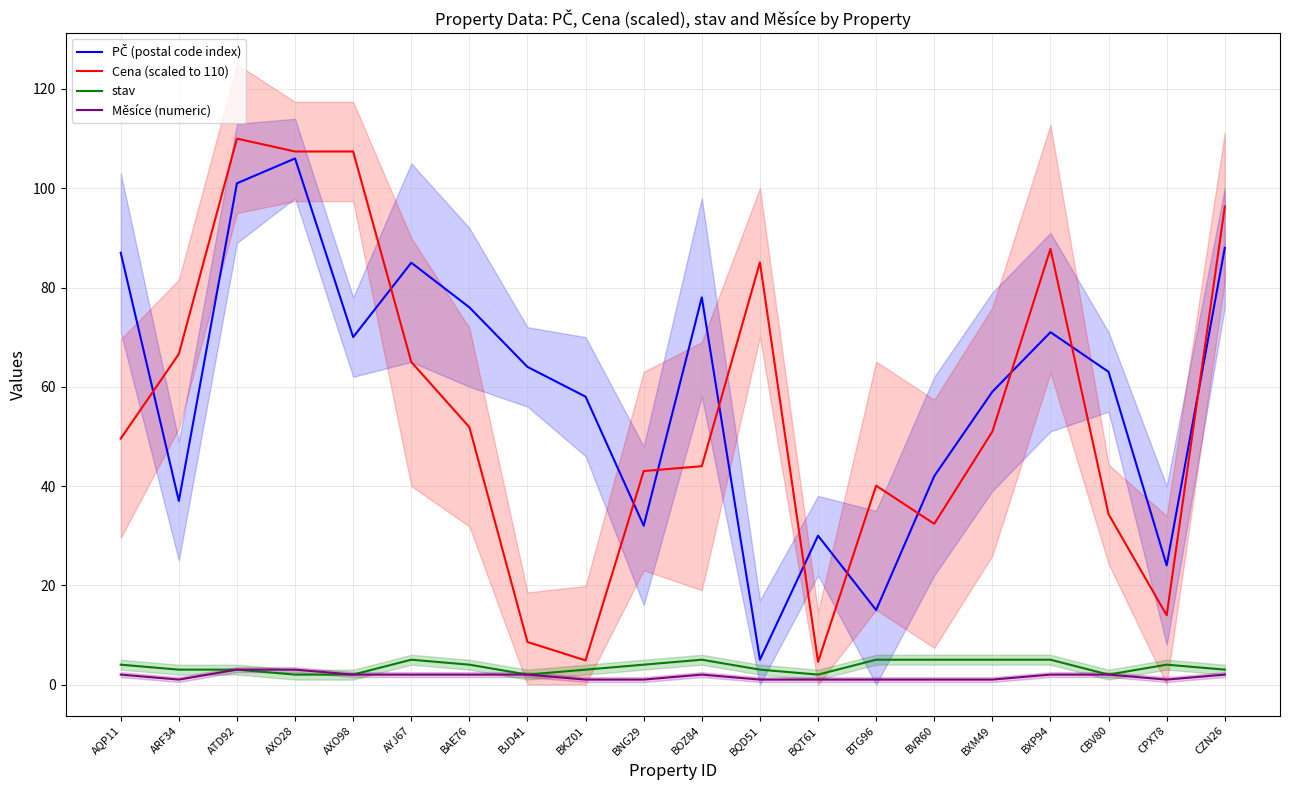

Rank the series by their maximum value, from highest to lowest.

Cena (scaled to 110), PČ (postal code index), stav, Měsíce (numeric)